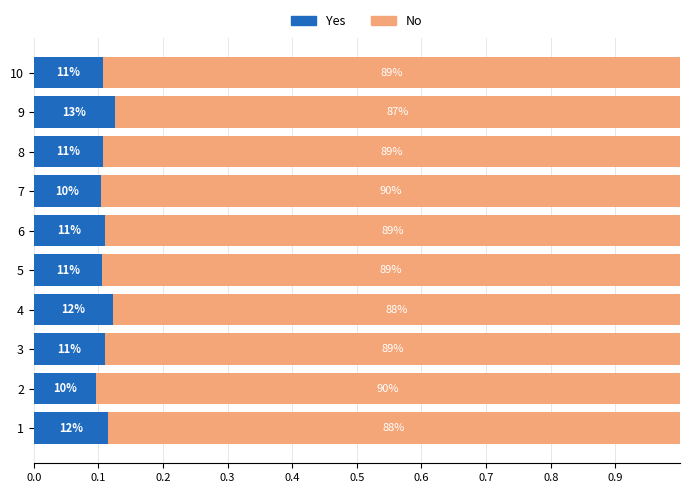

What is the value of the Yes bar at the 10th from the left?

0.1